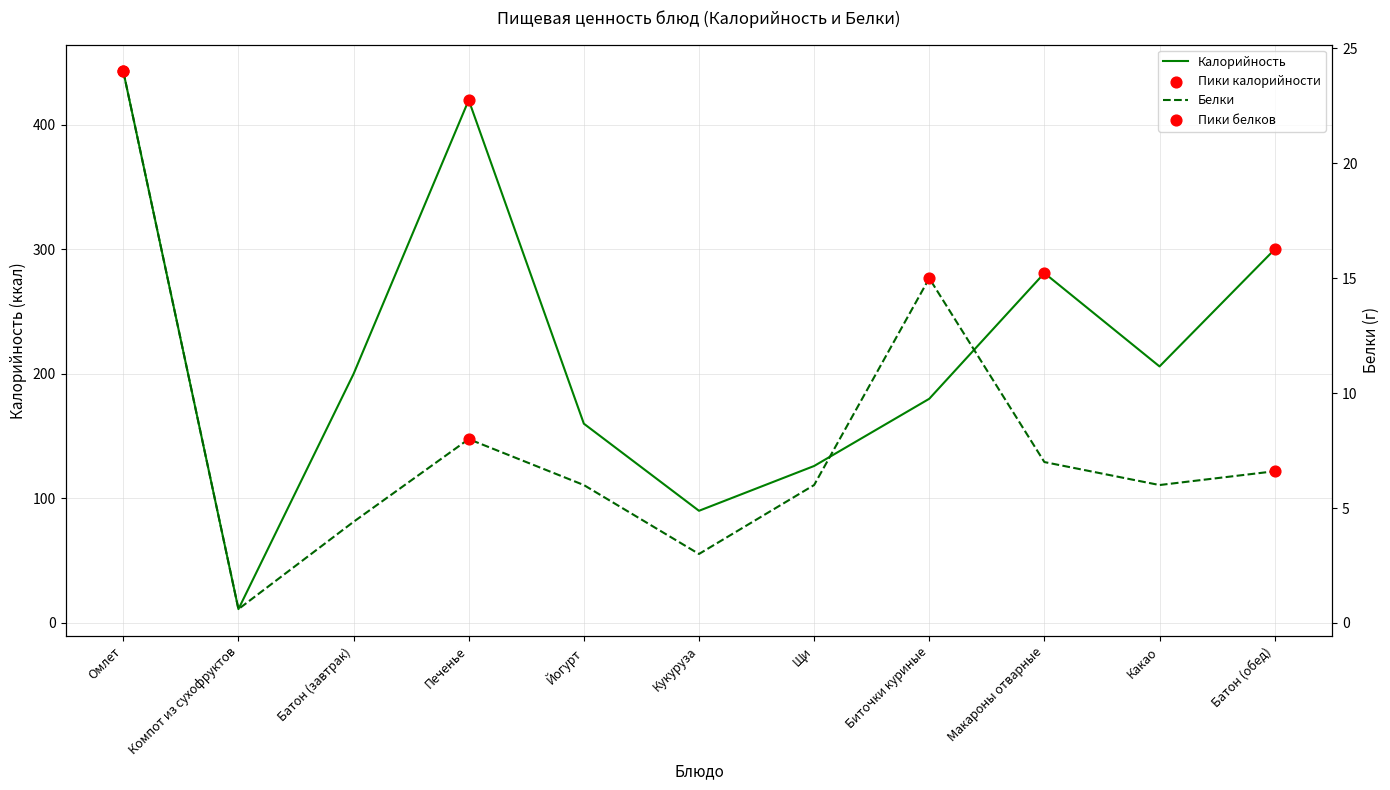

Which series has the largest Y range (max minus min)?

Калорийность